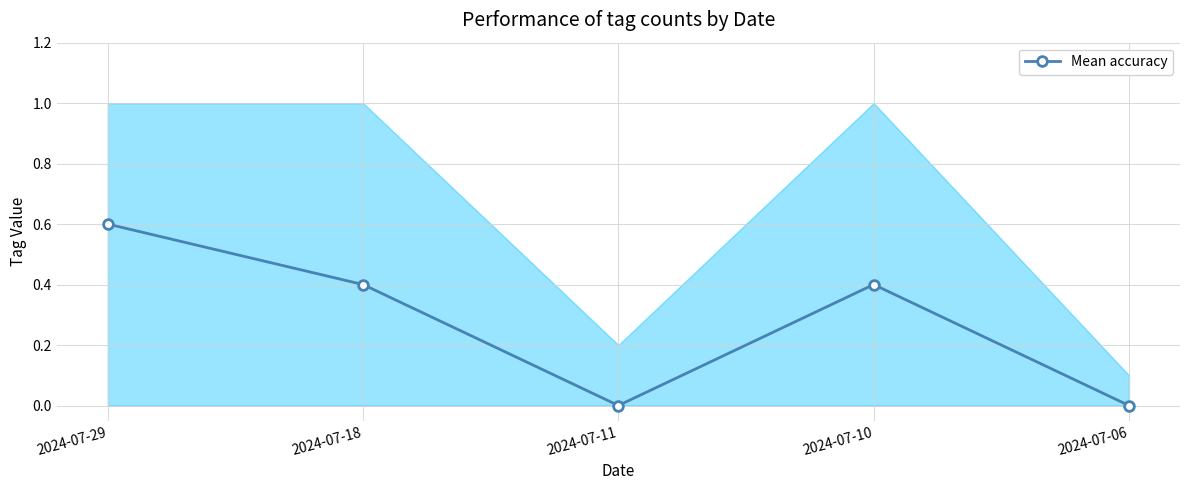

Which category has the highest value across all series?

2024-07-29